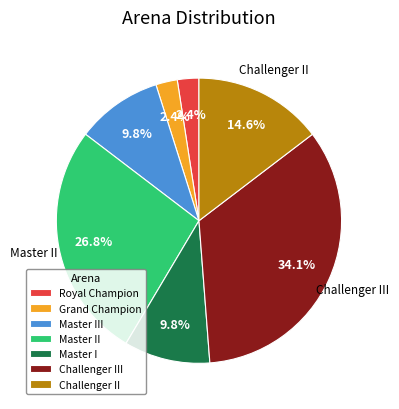

To the nearest percent, what is the average slice percentage?

14%